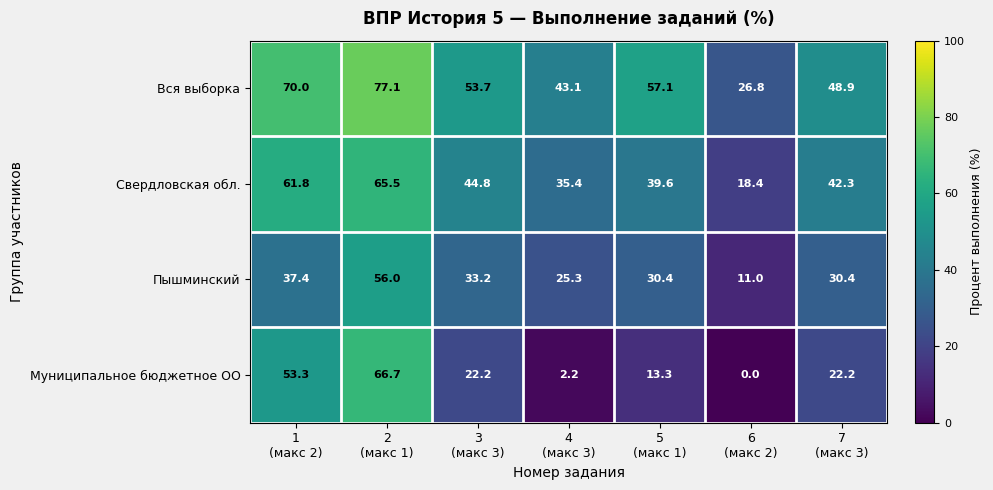

What is the difference between the maximum and second lowest values in the Пышминский series?

30.7